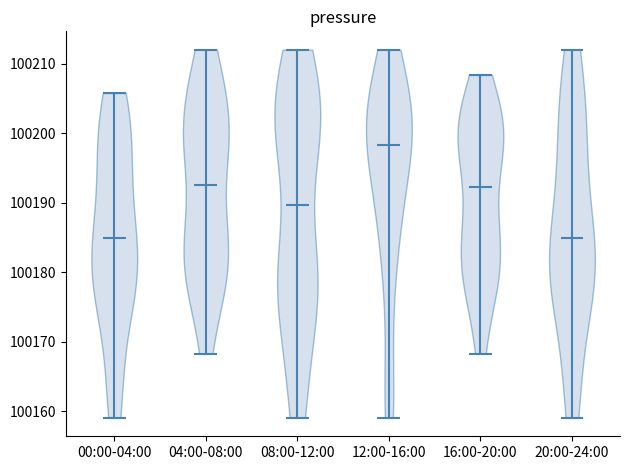

Reading left to right, read every violin against the y-axis: where its median line is, and the lowest and highest points it reaches. The values are not printed on the chart, so give them approximately, as read against the axis.

00:00-04:00: median line 100185, lowest point 100159, highest point 100206
04:00-08:00: median line 100193, lowest point 100168, highest point 100212
08:00-12:00: median line 100190, lowest point 100159, highest point 100212
12:00-16:00: median line 100198, lowest point 100159, highest point 100212
16:00-20:00: median line 100192, lowest point 100168, highest point 100208
20:00-24:00: median line 100185, lowest point 100159, highest point 100212